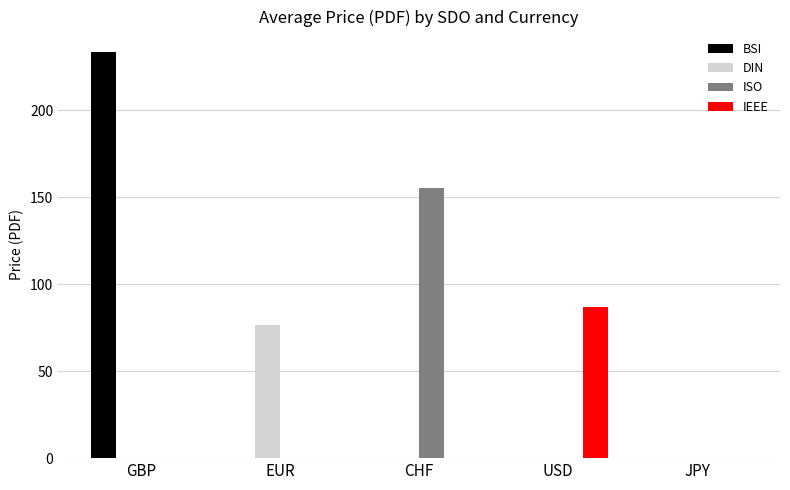

The value of ISO at GBP is -67.7. True or false?

False